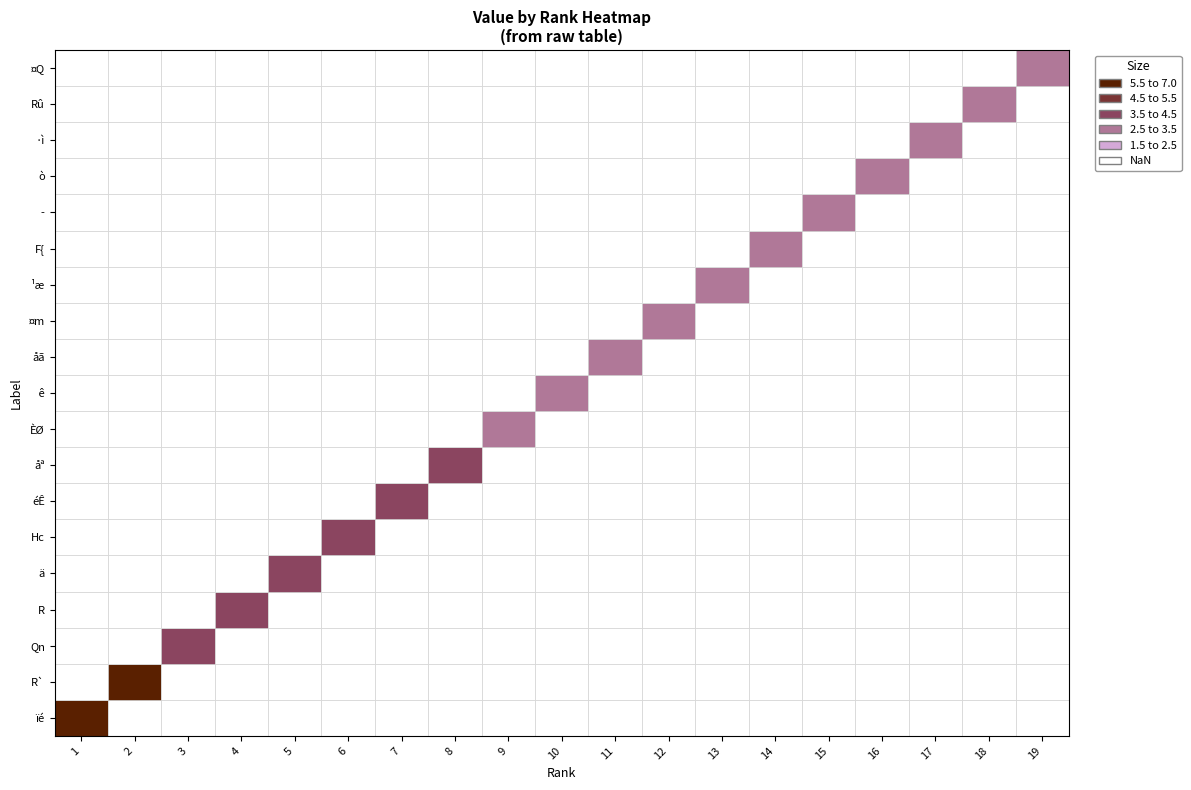

List the labels in order of value, largest first.

0, 1, 2, 3, 4, 5, 6, 7, 8, 9, 10, 11, 12, 13, 14, 15, 16, 17, 18